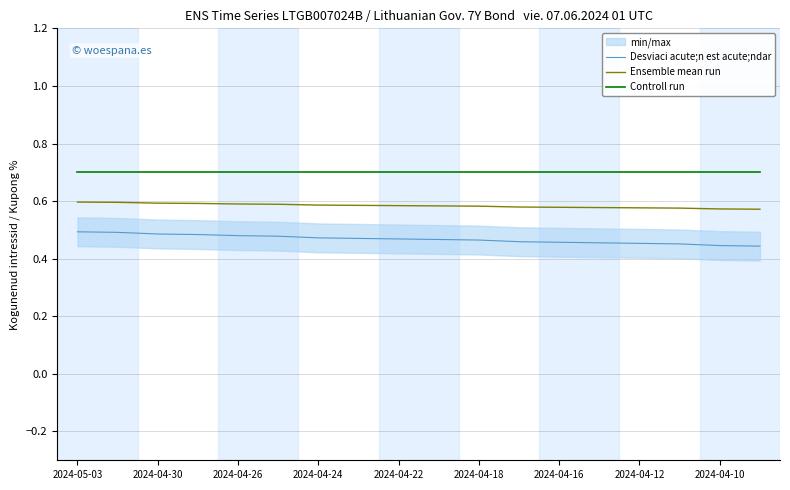

True or false: Controll run and Ensemble mean run intersect in this chart.

False